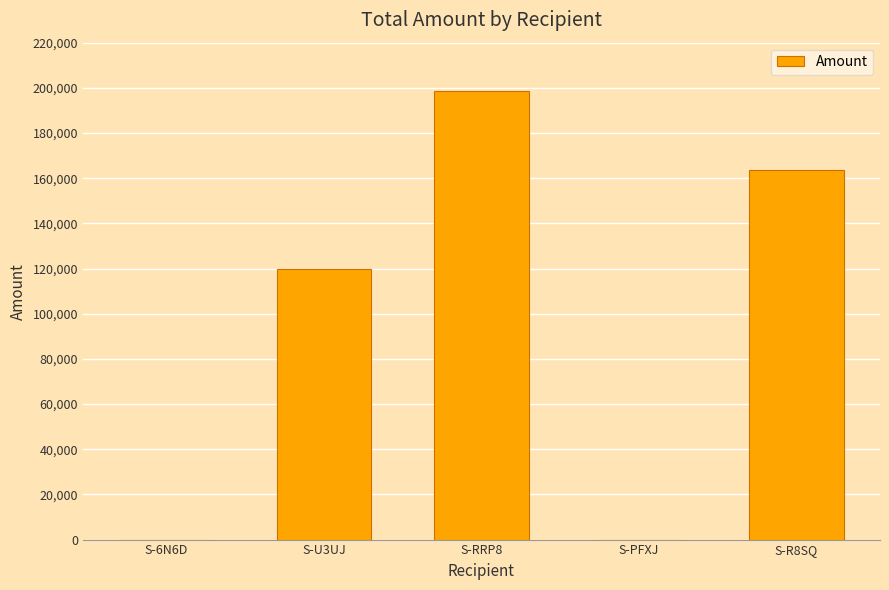

Which label corresponds to the largest value in the chart?

S-RRP8